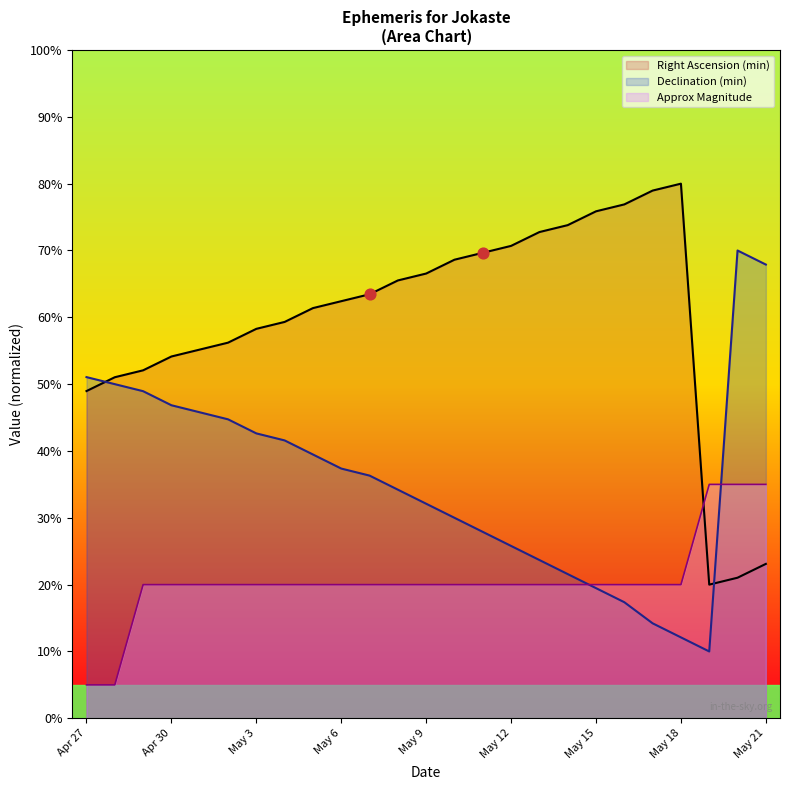

Is the value of Approx Mag at Apr 30 greater than the value of Declination (min) at May 3?

No